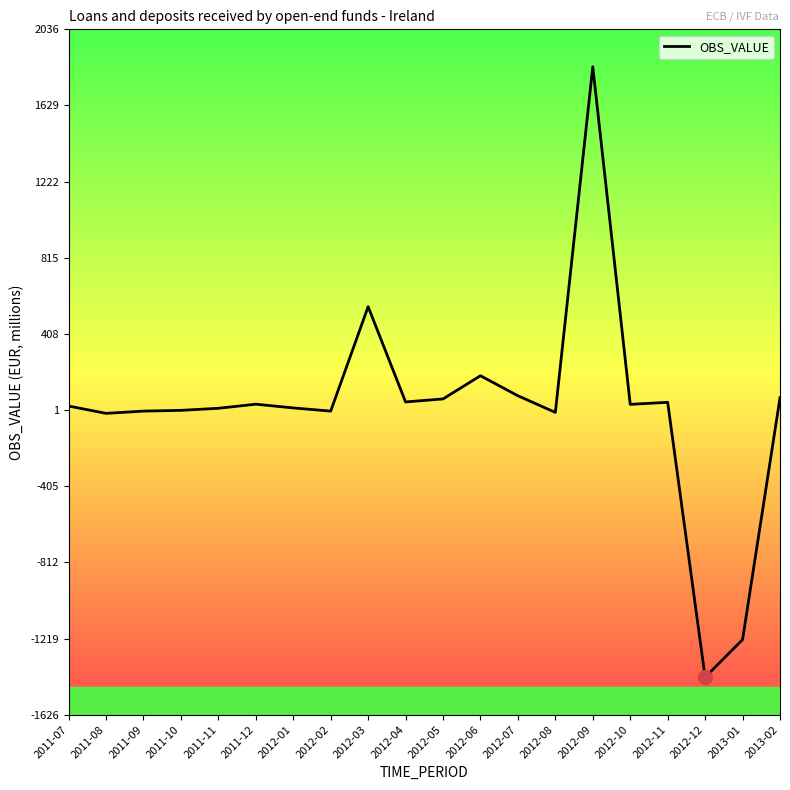

How many lines are shown in the chart?

1